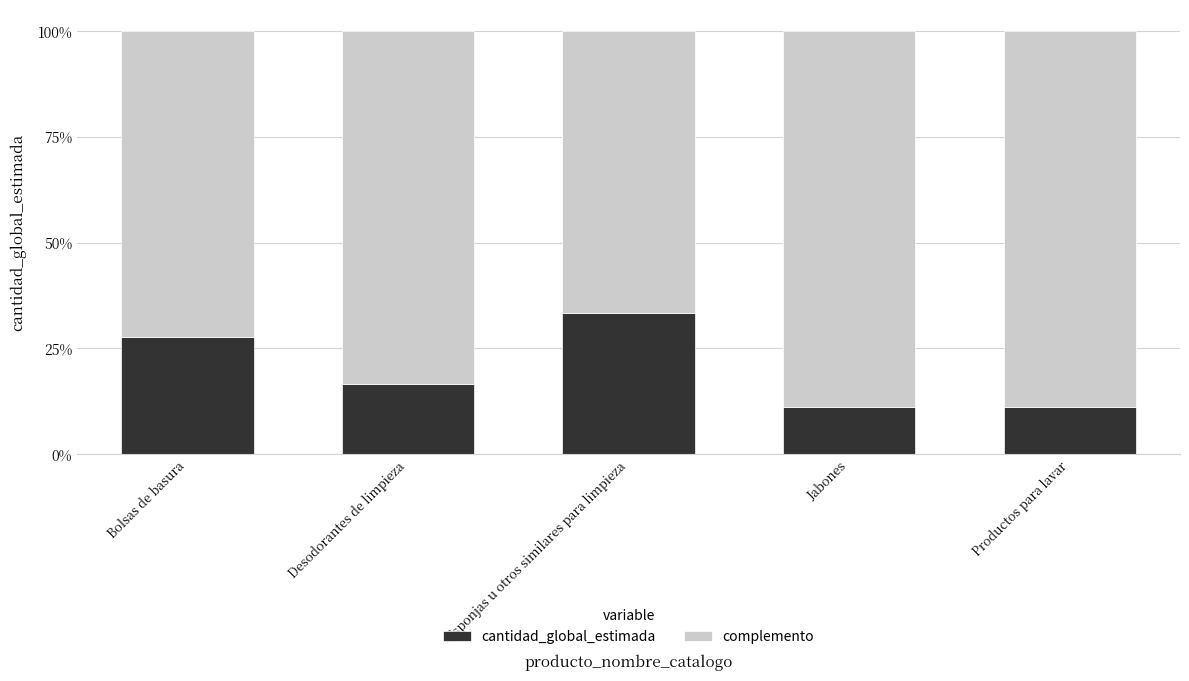

What are all the series names shown in the legend?

cantidad_global_estimada, complemento